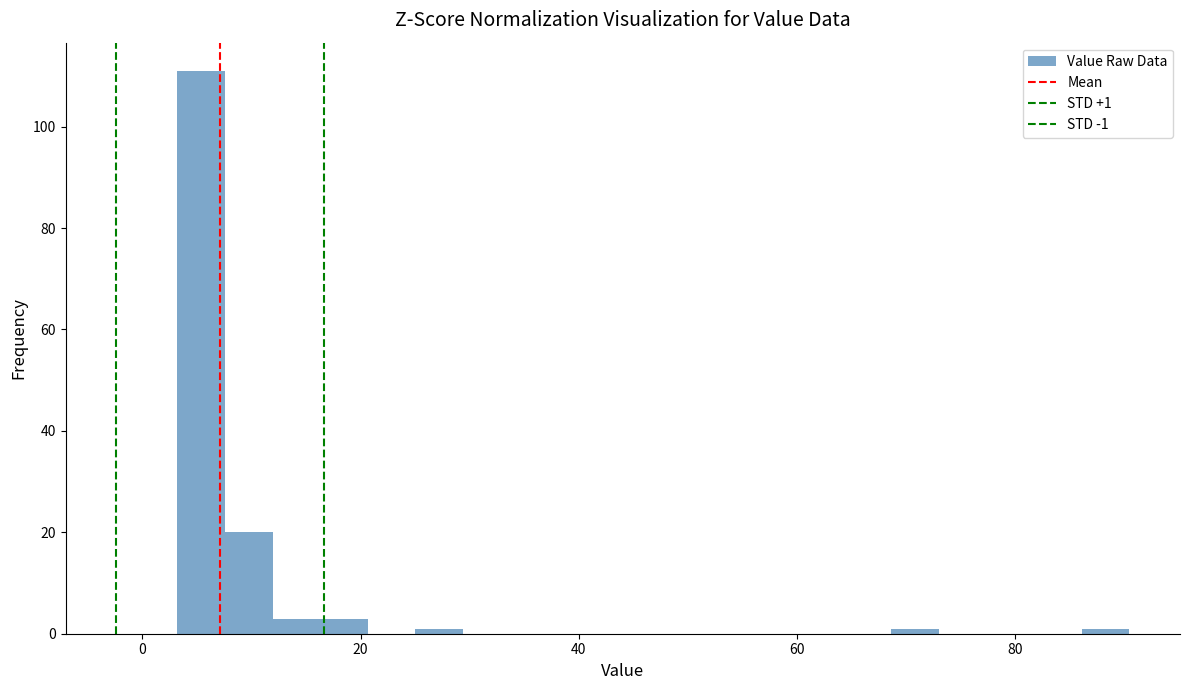

Around what value on the x-axis is the tallest bar? Give the approximate position of its centre, as read against the axis.

6